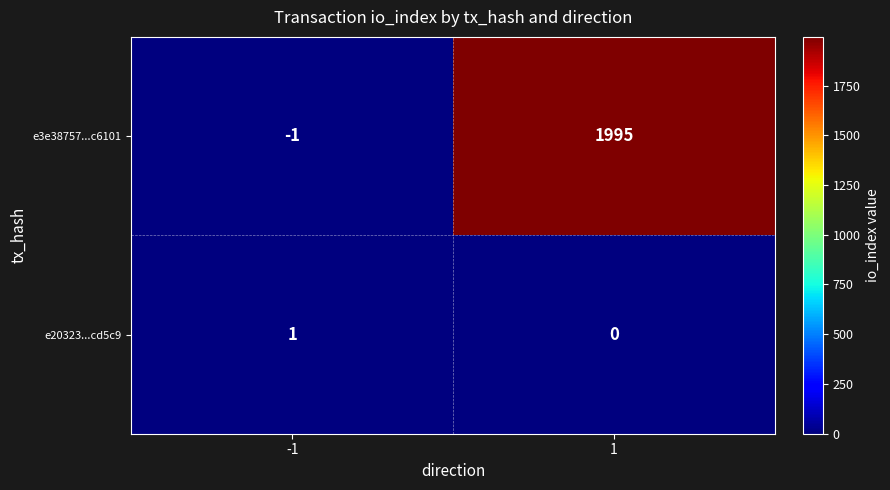

List the series in order of their peak value, highest first.

e3e38757...c6101, e20323...cd5c9